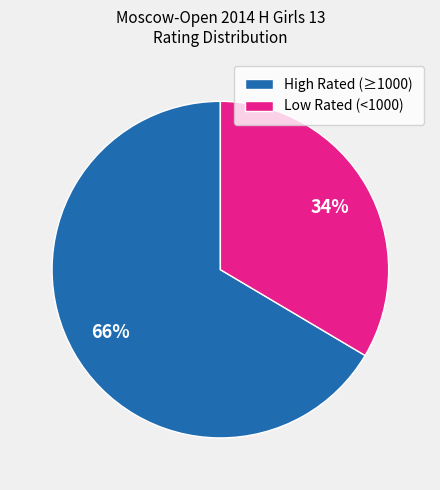

Is it true that Low Rated (<1000) is 34% of the pie?

True